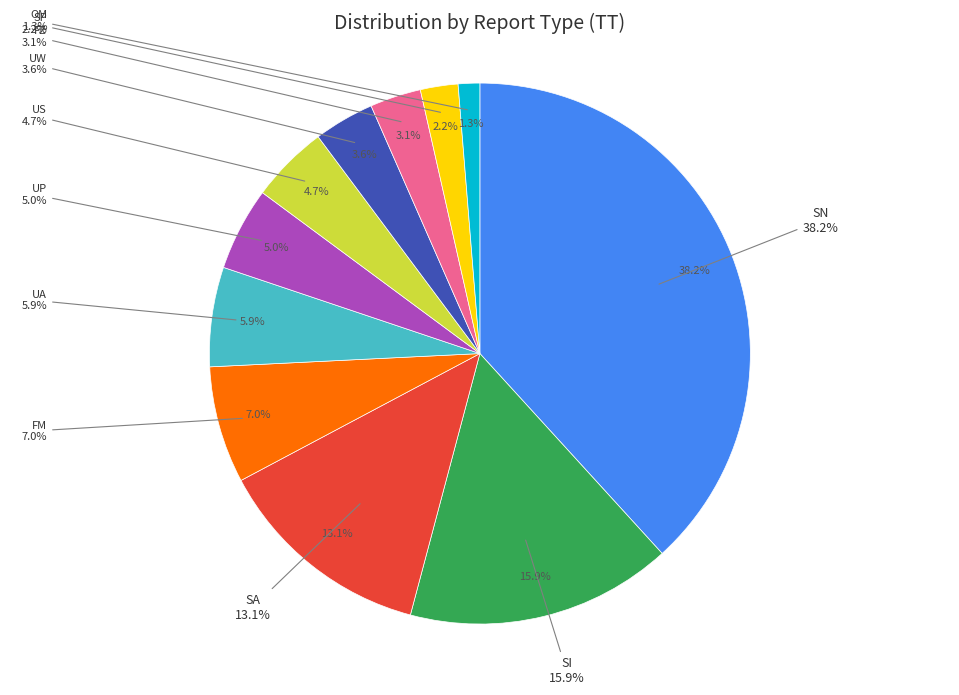

What percentage is NOT represented by RJTD?

98.7%